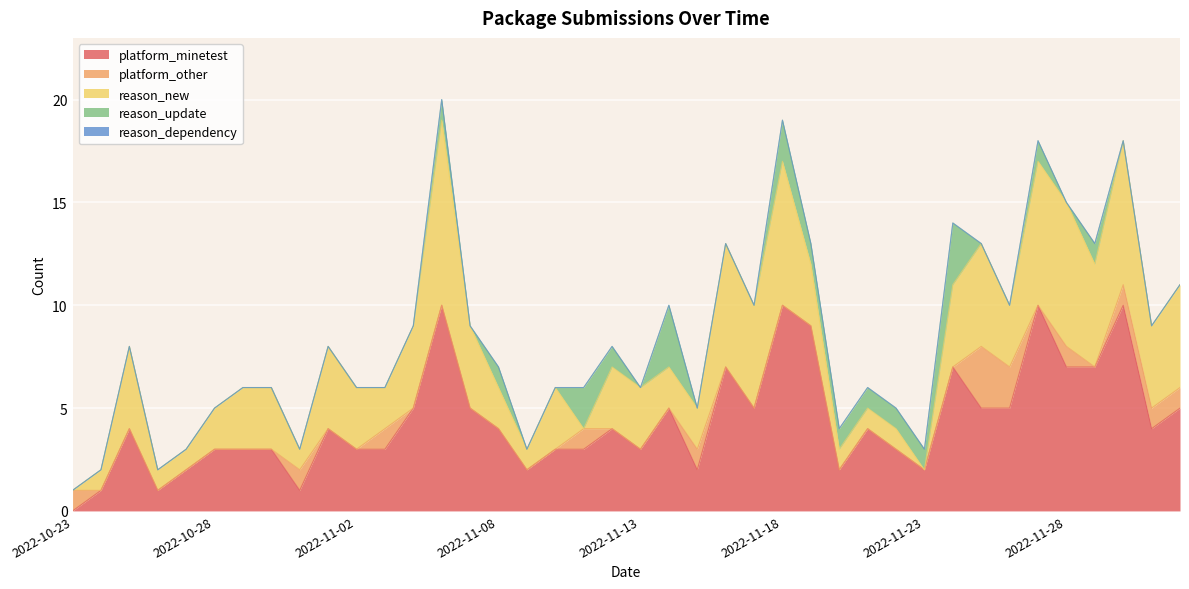

What are all the series names shown in the legend?

platform_minetest, platform_other, reason_new, reason_update, reason_dependency